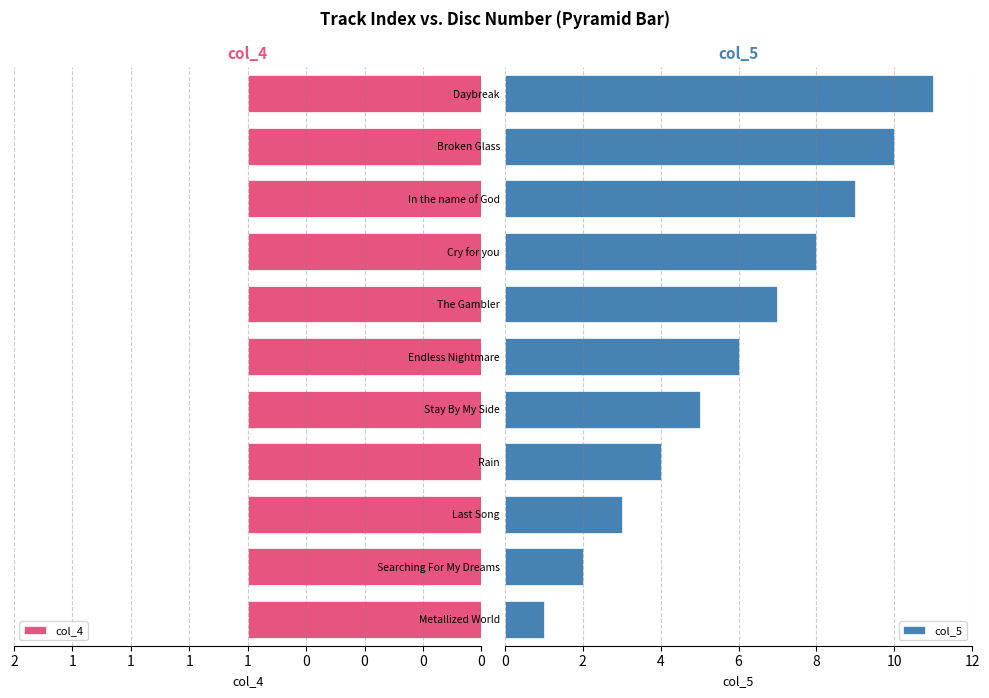

Which series has the largest range (max minus min)?

col_5